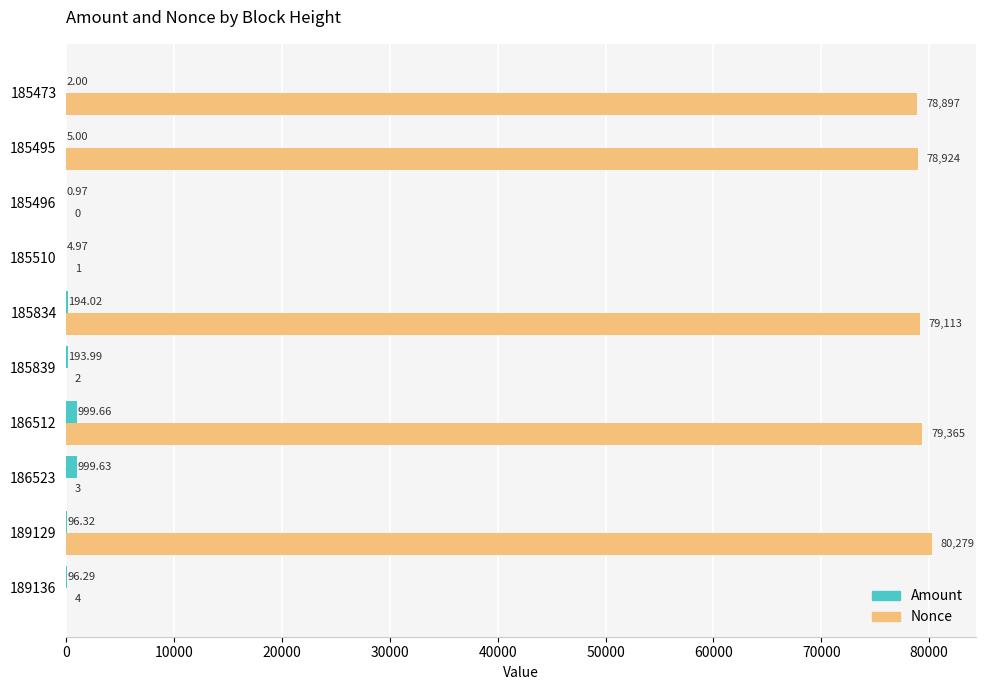

Which series has the largest total across all categories?

Nonce